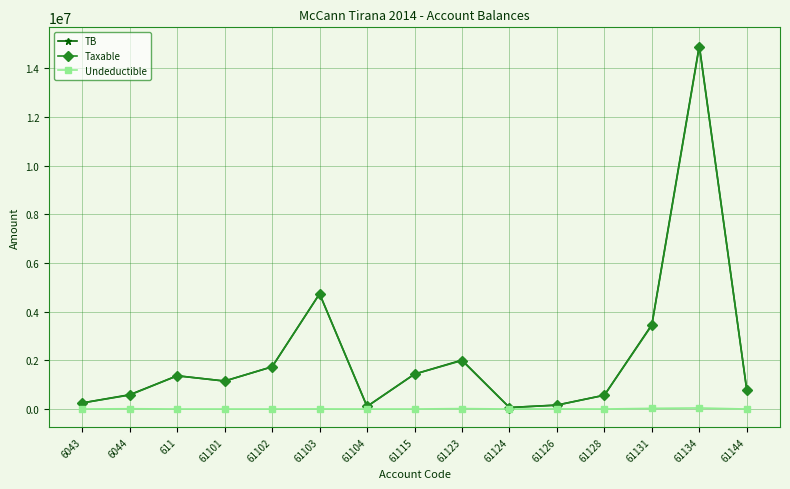

Which series has the largest range (max minus min)?

TB